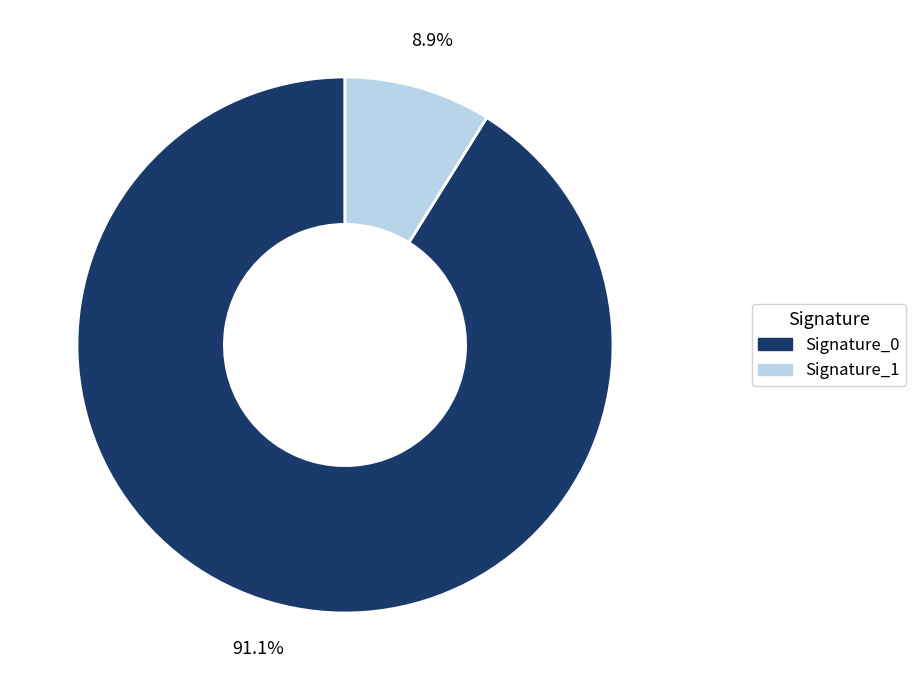

Does any single category account for the majority?

Yes